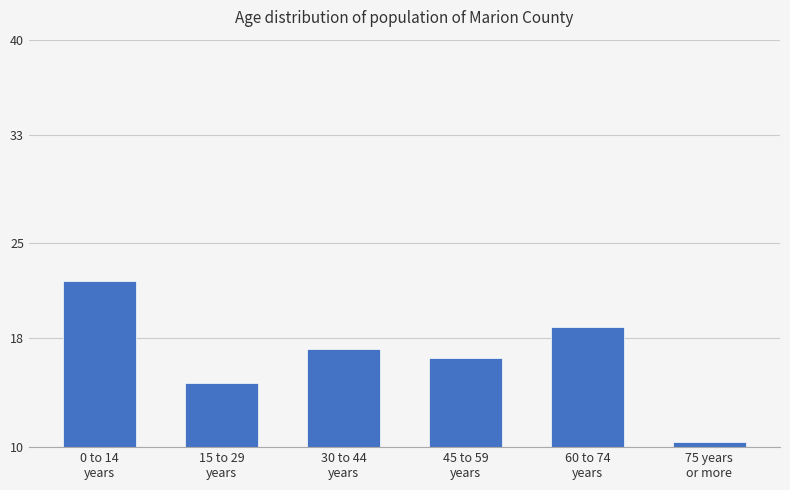

Reading left to right, list all the values displayed in this chart.

22.3	14.7	17.2	16.6	18.9	10.3